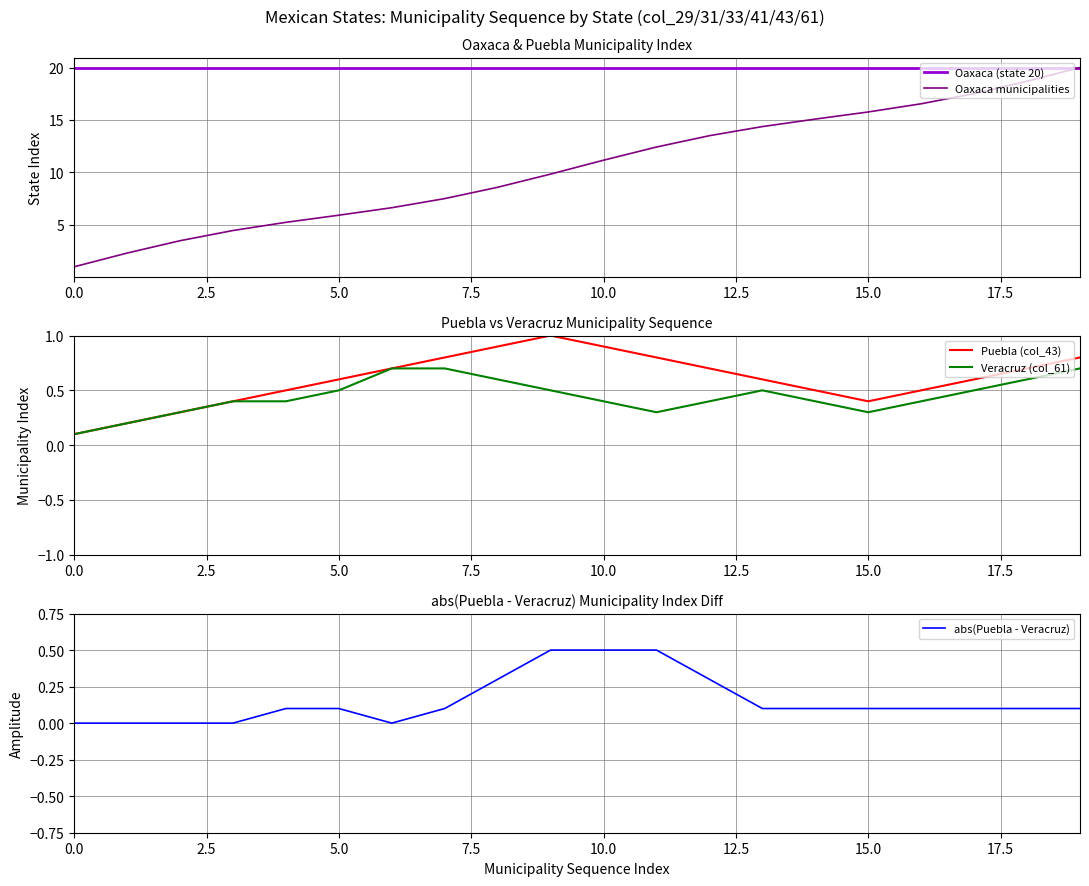

Is this an area chart (filled region under the line)?

No